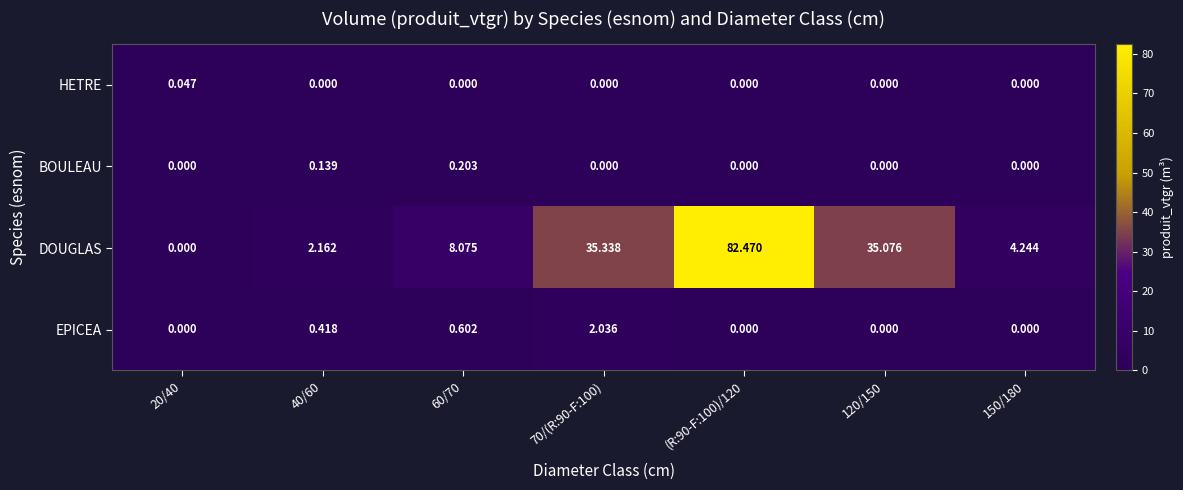

Which series changed the most between 20/40 and 40/60?

DOUGLAS